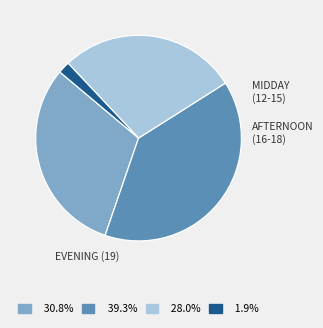

Does any single category account for the majority?

No